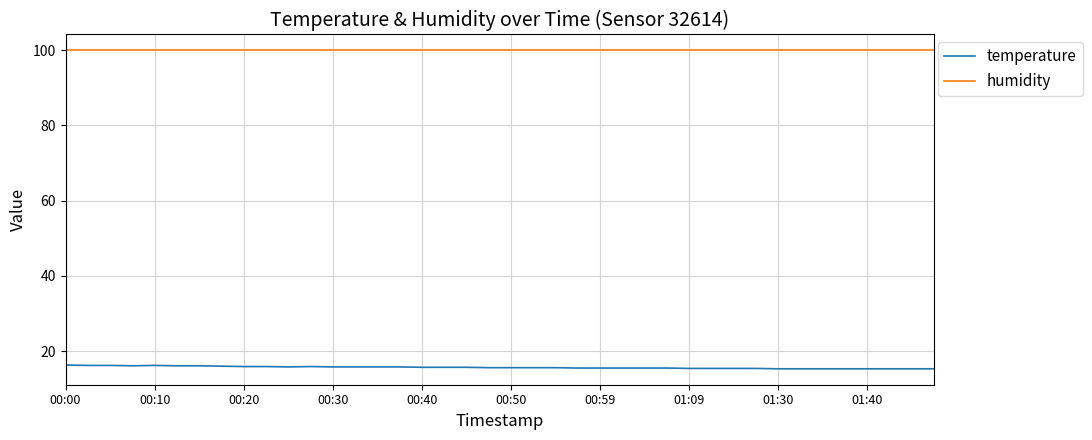

What is the highest value of the temperature series?

16.3